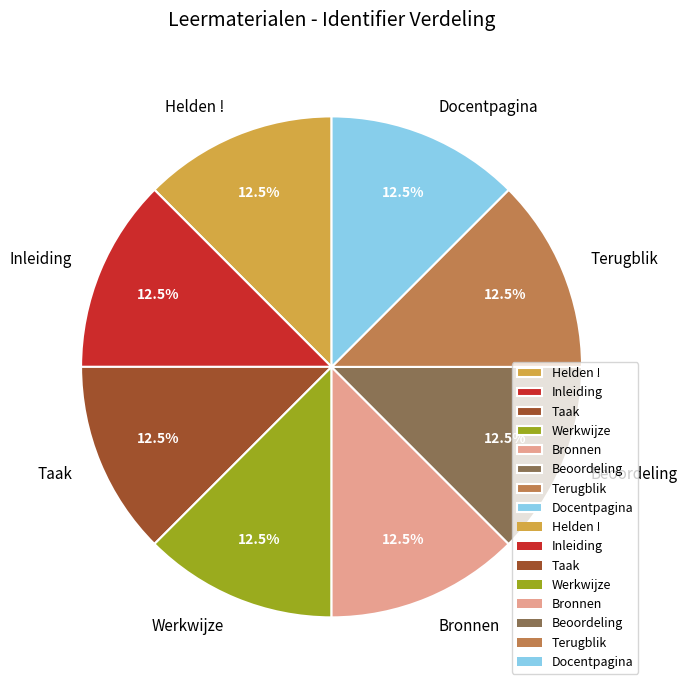

What is the total percentage of Werkwijze and Helden !?

25.0%